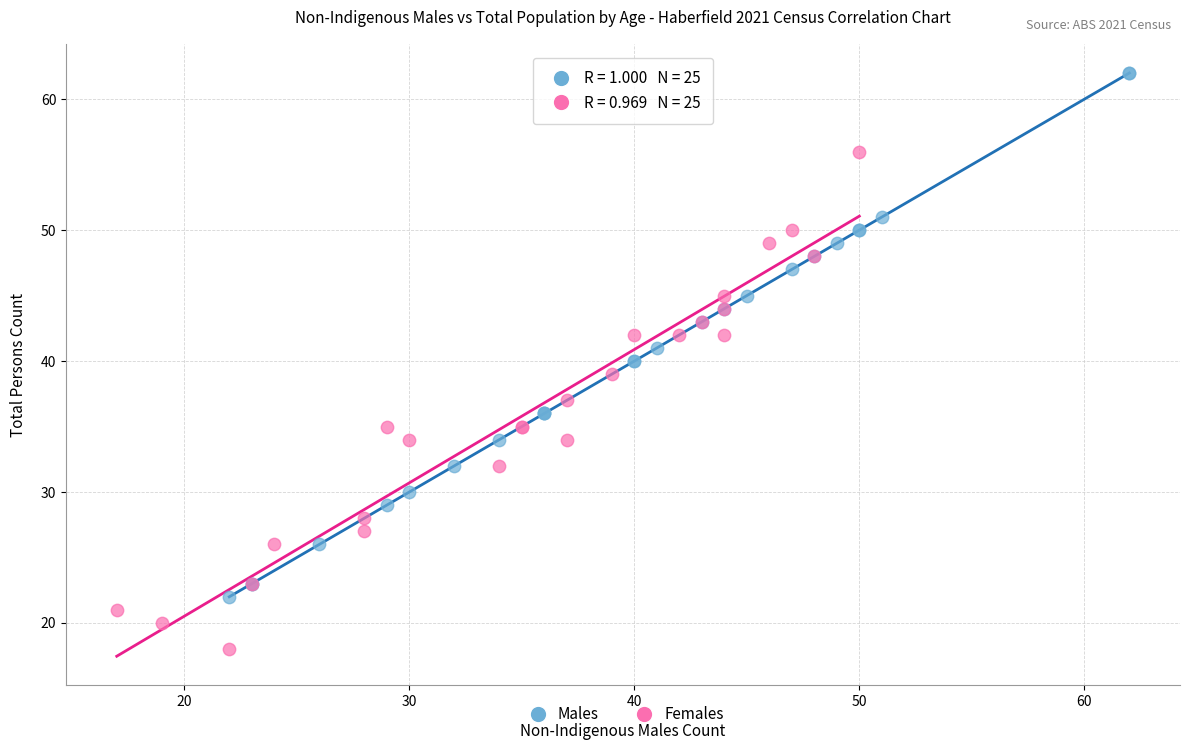

Which series has the largest Y range (max minus min)?

Males